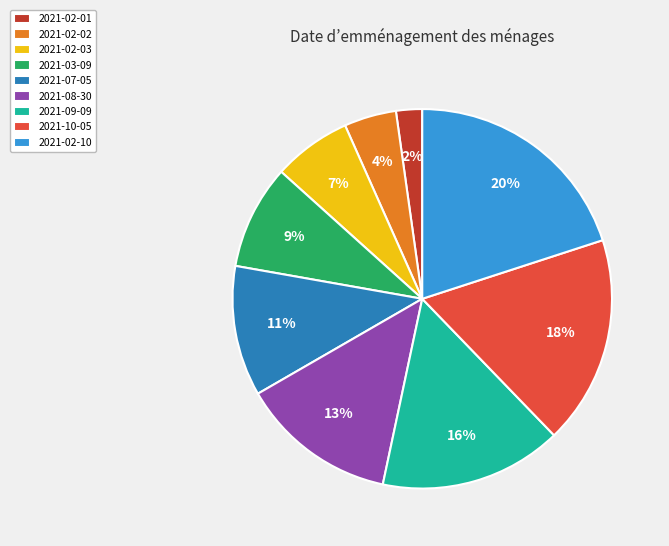

Between 2021-02-10 and 2021-10-05, which is larger?

2021-02-10